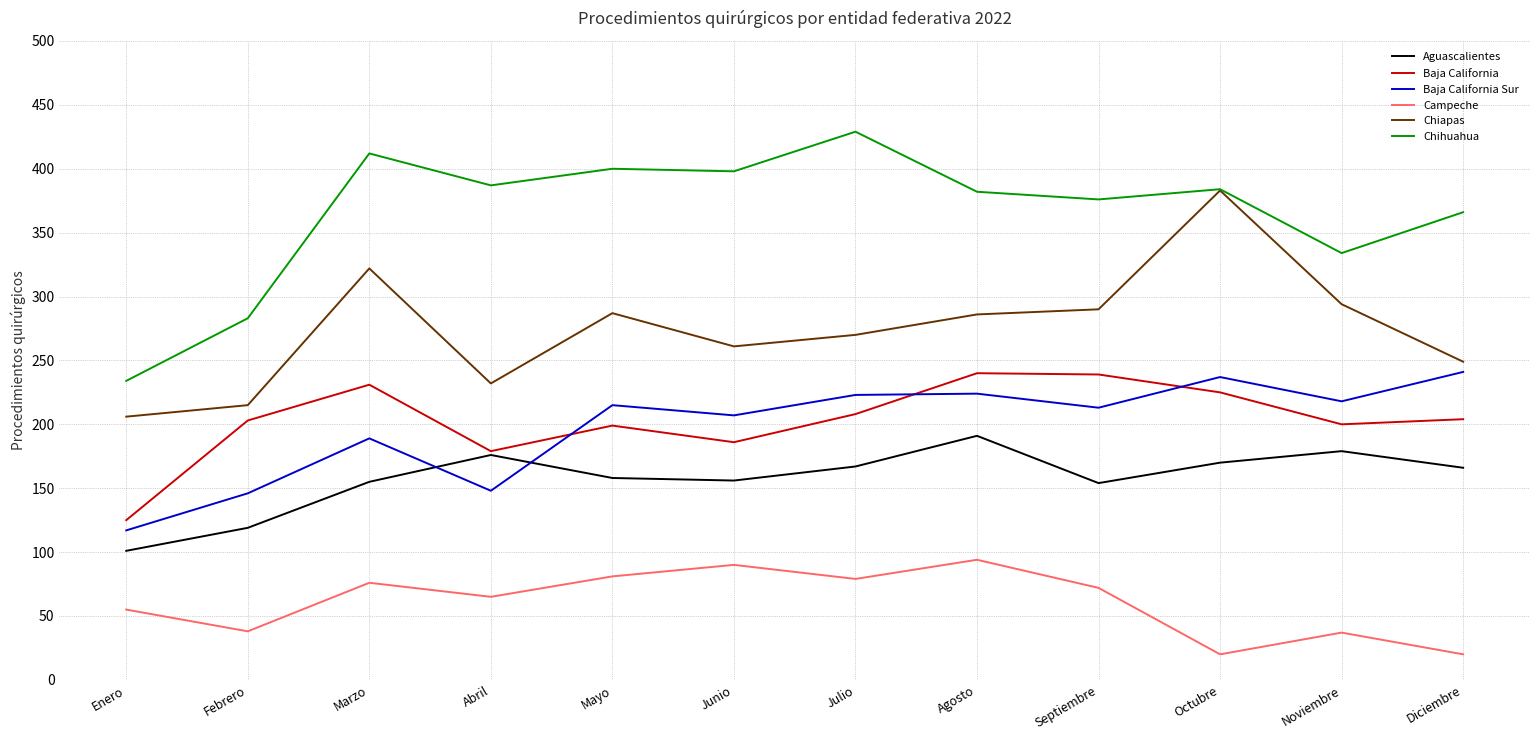

The Chihuahua series shows 400 at Mayo. True or false?

True